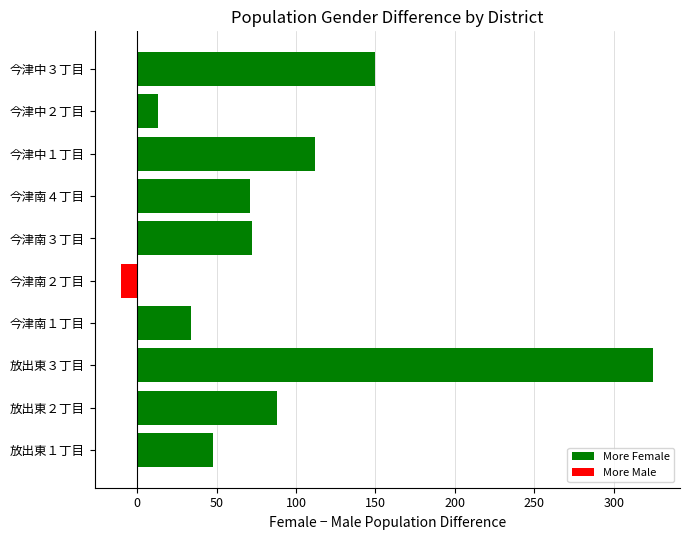

Which has a higher value, 今津南４丁目 or 放出東２丁目?

放出東２丁目